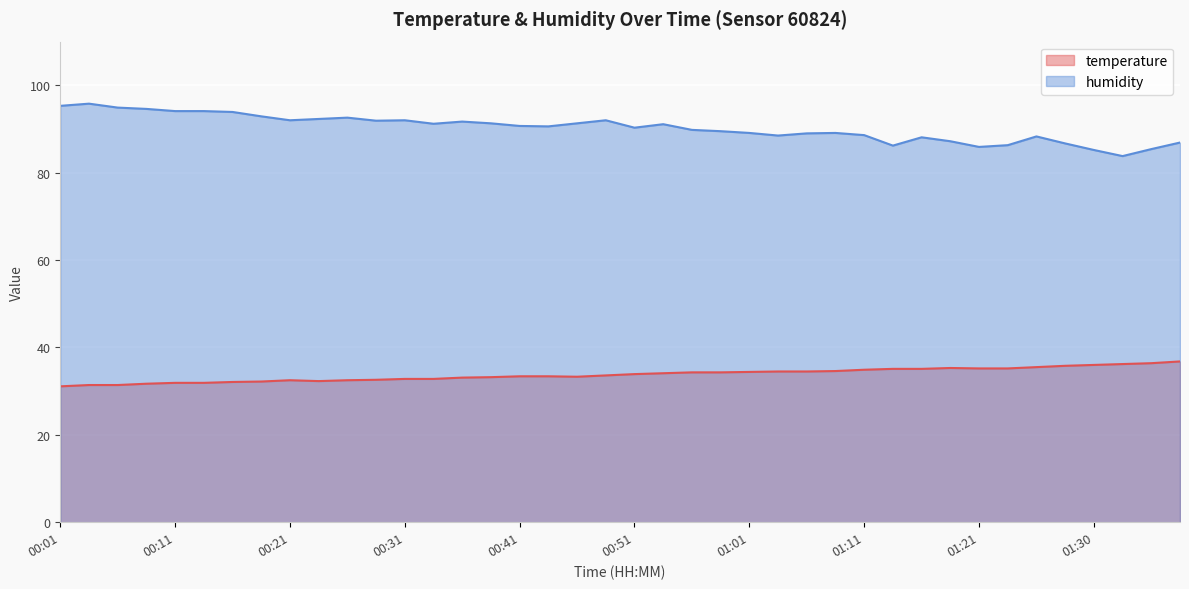

How many lines are shown in the chart?

2